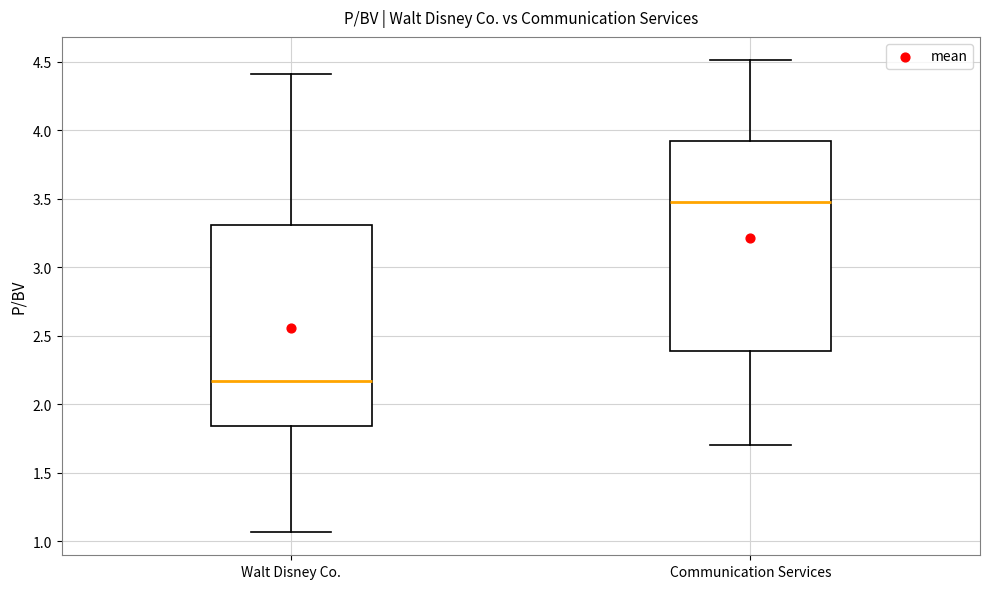

Reading left to right, transcribe this box plot: for each box, give where its median line is, the range the box spans, and where its two whiskers end, as read against the y-axis. The values are not printed on the chart, so give them approximately, as read against the axis.

Walt Disney Co.: median 2.15, box 1.85 to 3.30, whiskers 1.05 to 4.40
Communication Services: median 3.50, box 2.40 to 3.95, whiskers 1.70 to 4.50